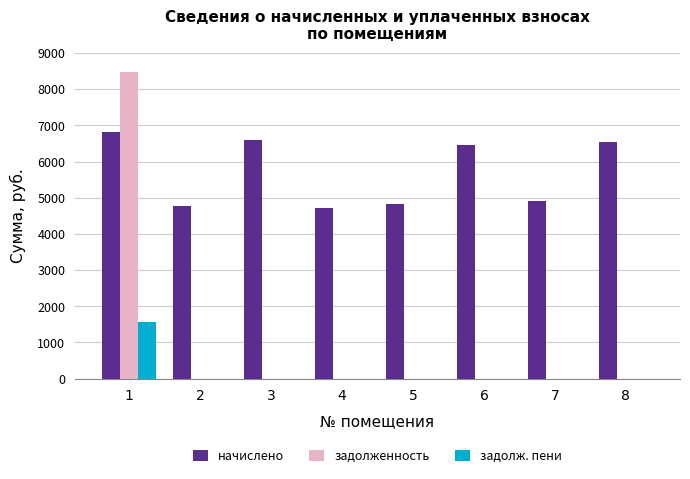

What is the greatest value displayed?

8479.7